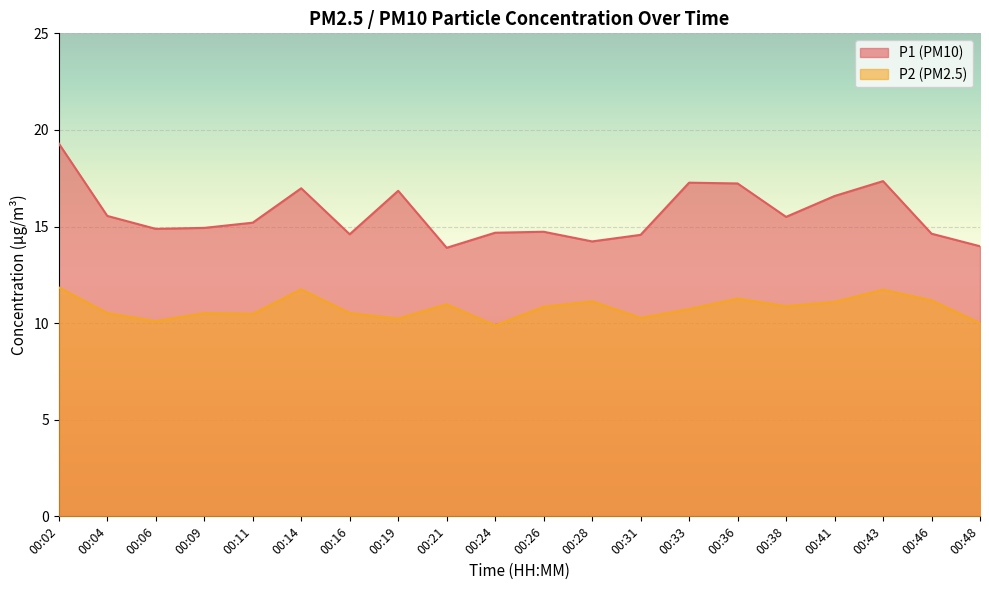

Is the value of P1 at 00:02 greater than the value of P2 at 00:26?

Yes